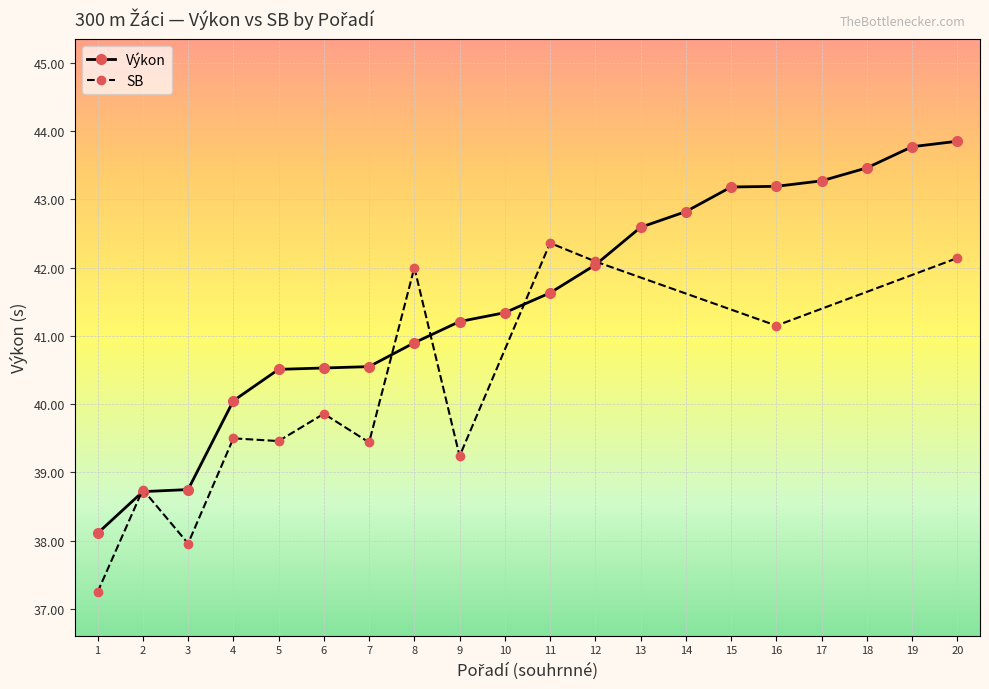

What is the value of the Výkon point at the 12th from the left?

42.0